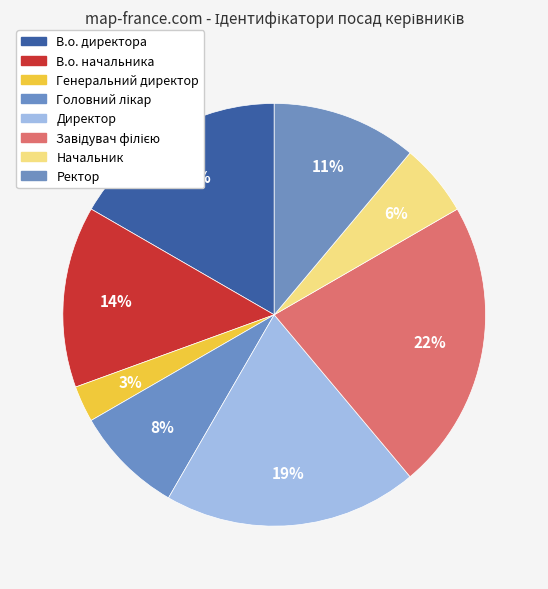

The Ректор slice represents 1% of the pie. True or false?

False